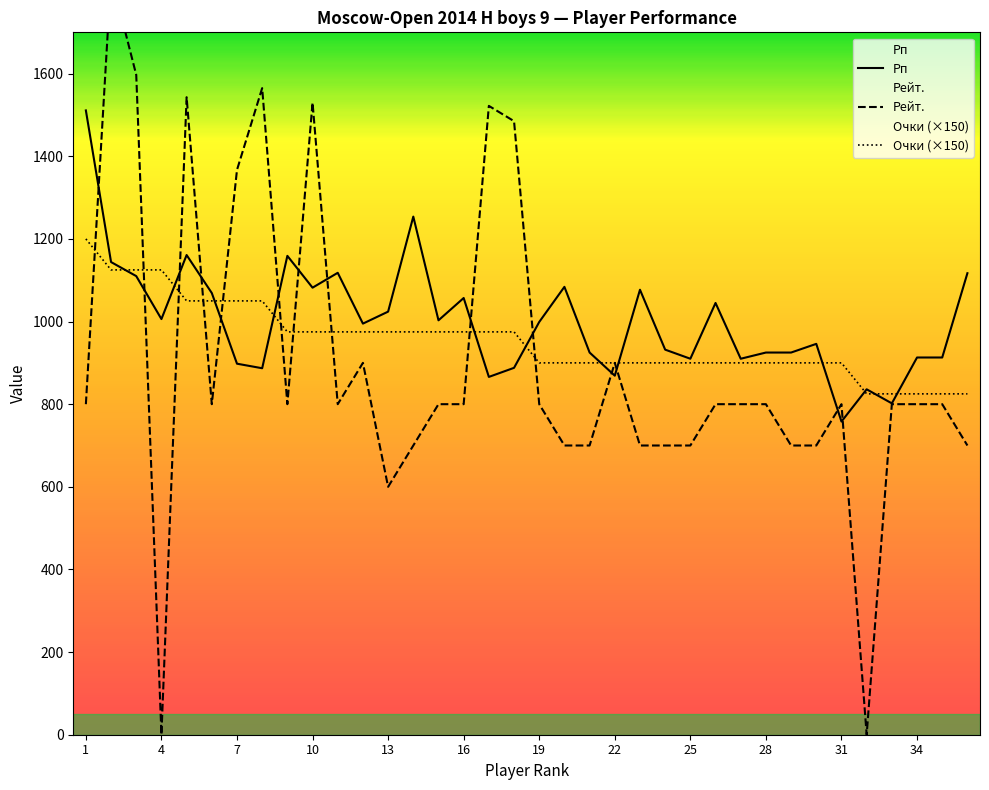

At which label does Очки reach its peak?

1